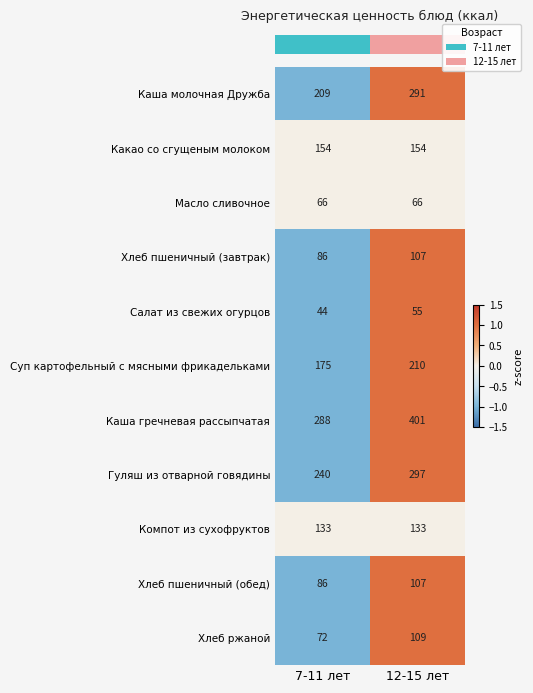

Which series has the largest total across all categories?

Каша гречневая рассыпчатая